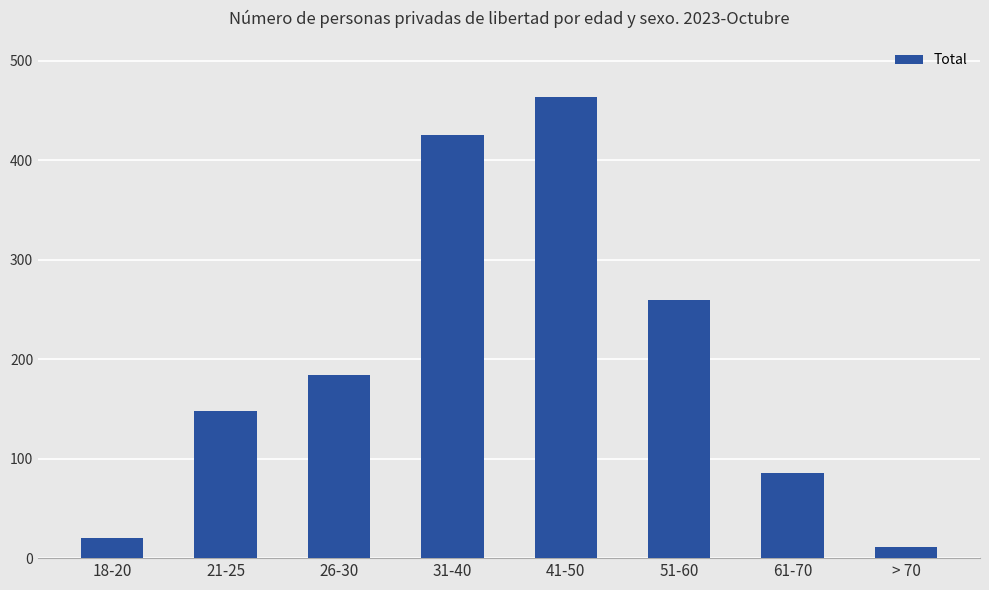

How many bars are there in total?

8